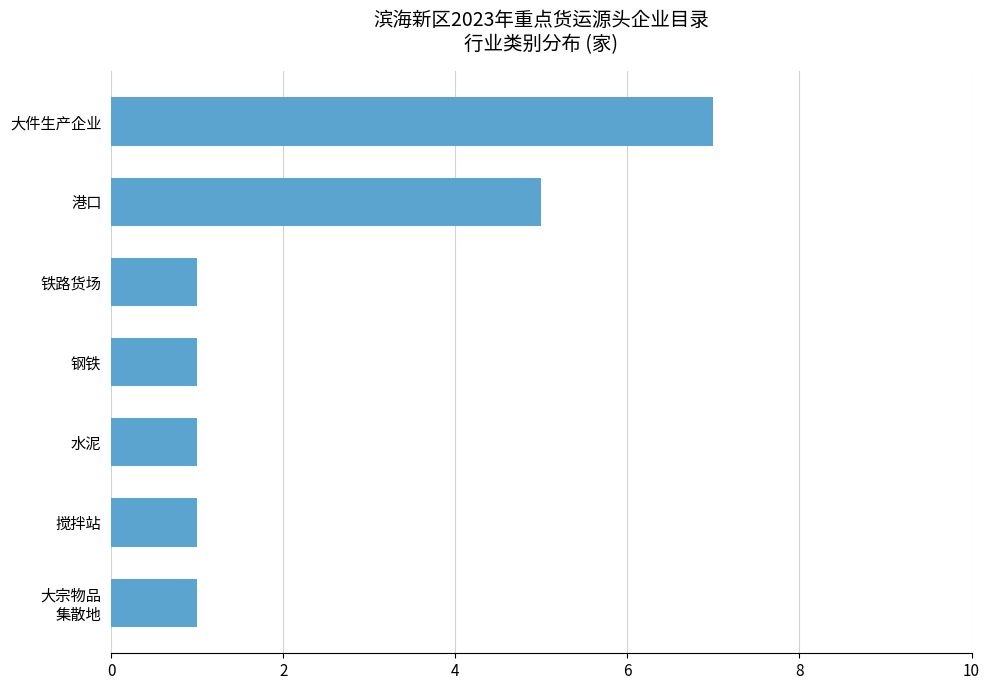

Does the chart contain any negative values?

No